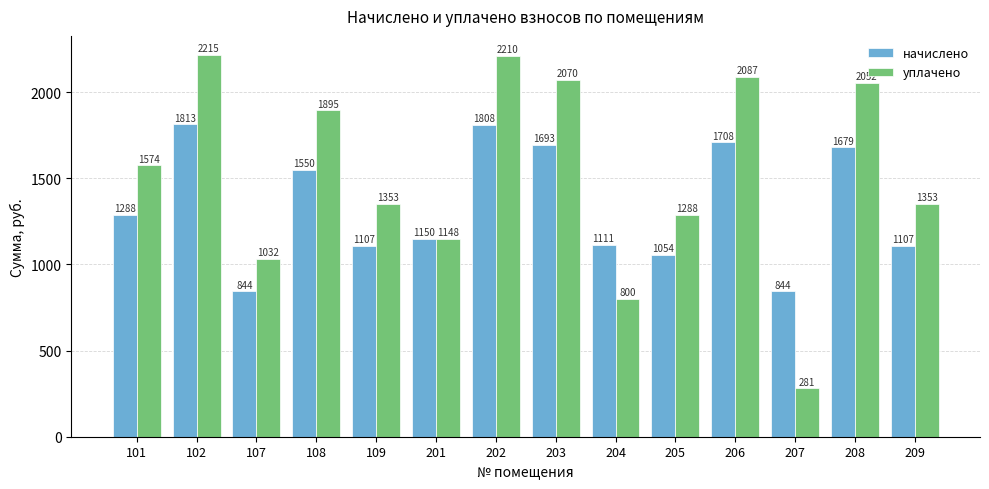

How many bars are there in each group?

2